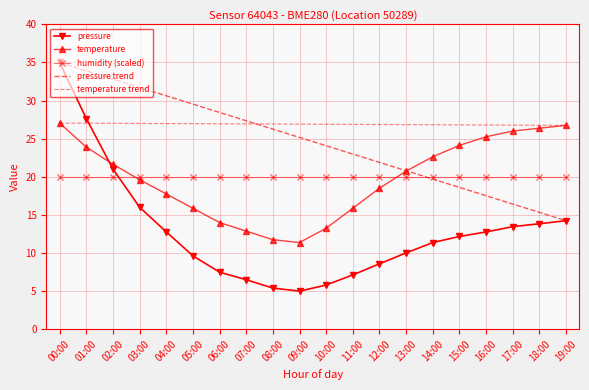

What is the average value of the pressure series?

12.8